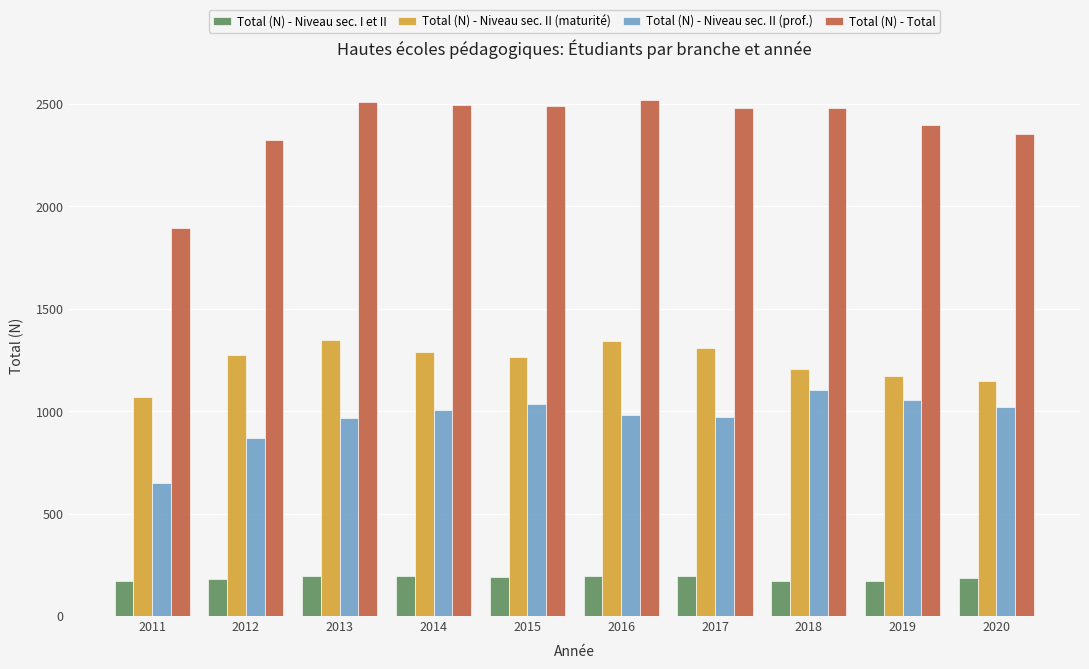

List the series in order of their peak value, lowest first.

Total (N) - Niveau sec. I et II, Total (N) - Niveau sec. II (prof.), Total (N) - Niveau sec. II (maturité), Total (N) - Total